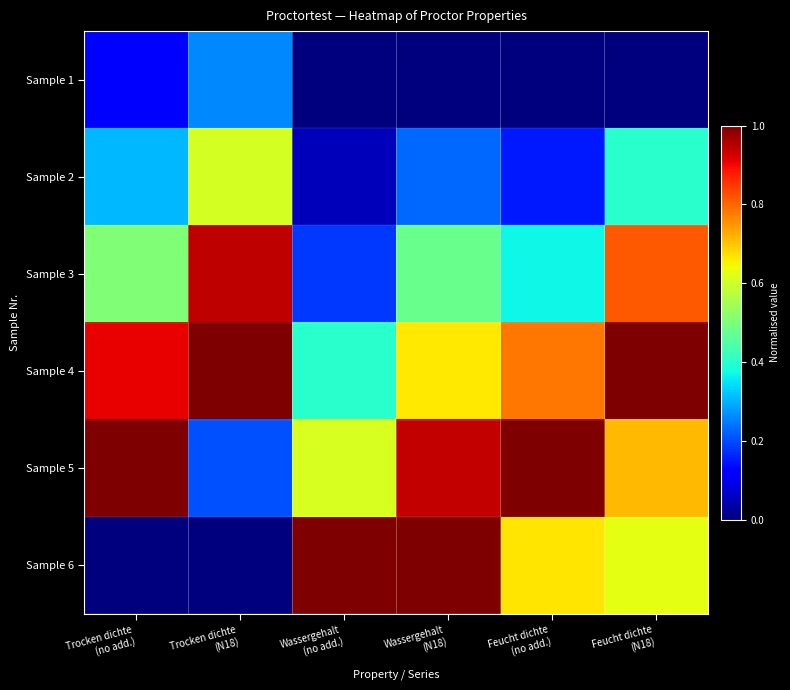

Which series has the largest total across all categories?

Sample 4